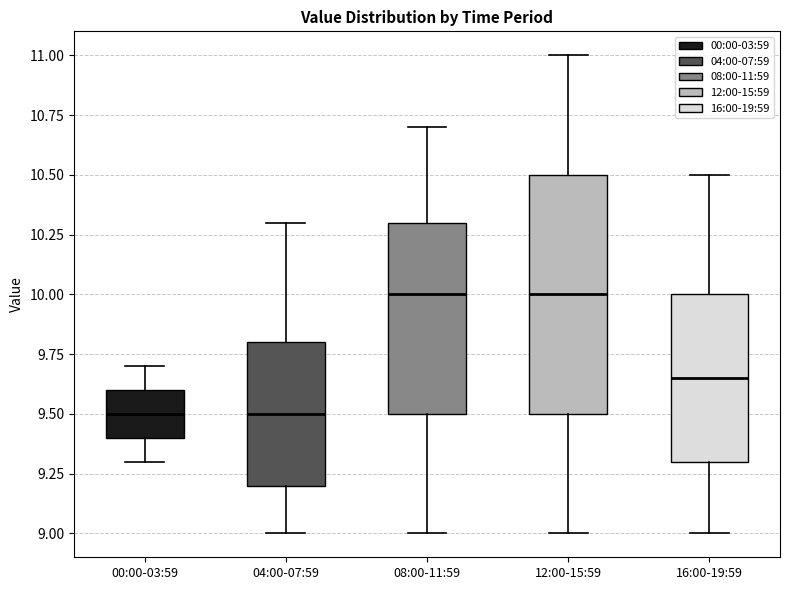

Reading left to right, read every box against the y-axis: the position of its median line, the range the box covers, and the ends of its whiskers. The values are not printed on the chart, so give them approximately, as read against the axis.

00:00-03:59: median 9.50, box 9.40 to 9.60, whiskers 9.30 to 9.70
04:00-07:59: median 9.50, box 9.20 to 9.80, whiskers 9.00 to 10.30
08:00-11:59: median 10.00, box 9.50 to 10.30, whiskers 9.00 to 10.70
12:00-15:59: median 10.00, box 9.50 to 10.50, whiskers 9.00 to 11.00
16:00-19:59: median 9.65, box 9.30 to 10.00, whiskers 9.00 to 10.50